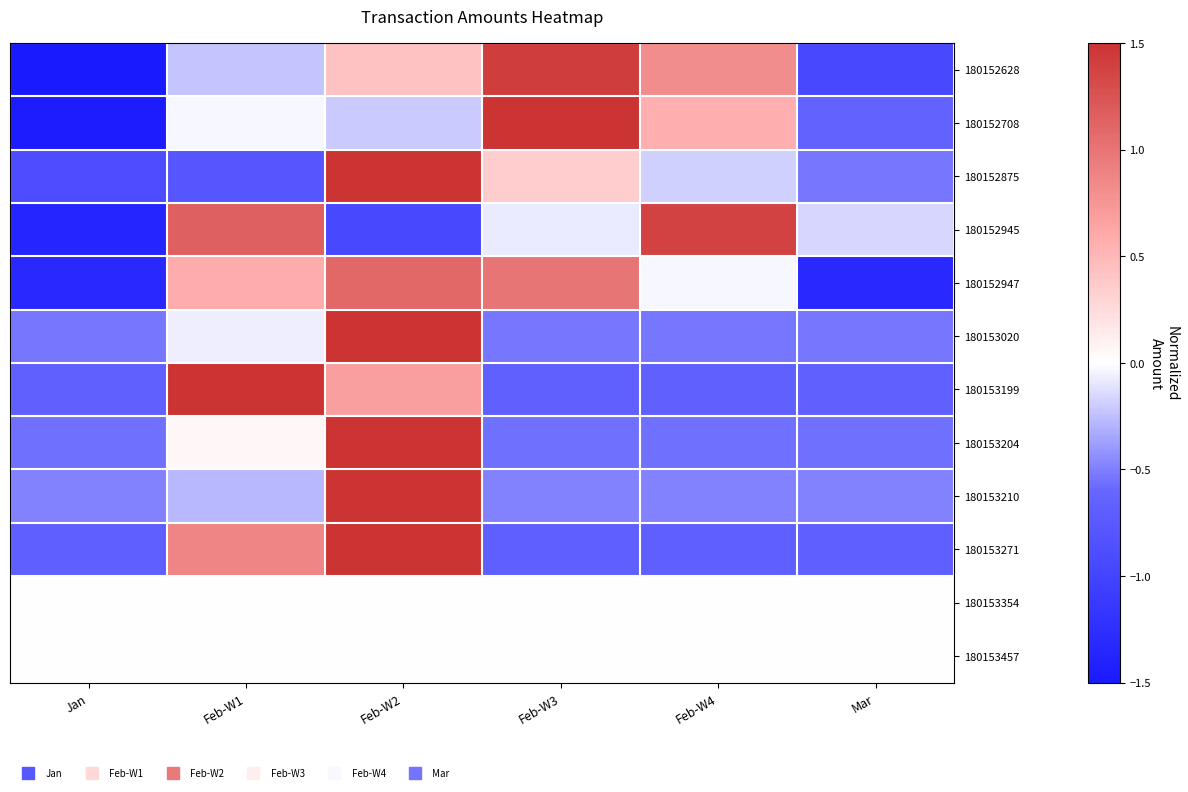

Reading left to right, what are all the values shown in this chart?

180152628: Jan=-1.5	Feb-W1=-0.2	Feb-W2=0.4	Feb-W3=1.4	Feb-W4=0.8	Mar=-0.9
180152708: Jan=-1.5	Feb-W1=-0.0	Feb-W2=-0.2	Feb-W3=1.8	Feb-W4=0.6	Mar=-0.6
180152875: Jan=-0.9	Feb-W1=-0.8	Feb-W2=2.0	Feb-W3=0.3	Feb-W4=-0.2	Mar=-0.5
180152945: Jan=-1.4	Feb-W1=1.2	Feb-W2=-0.9	Feb-W3=-0.1	Feb-W4=1.4	Mar=-0.2
180152947: Jan=-1.3	Feb-W1=0.6	Feb-W2=1.1	Feb-W3=1.0	Feb-W4=-0.0	Mar=-1.3
180153020: Jan=-0.5	Feb-W1=-0.1	Feb-W2=2.2	Feb-W3=-0.5	Feb-W4=-0.5	Mar=-0.5
180153199: Jan=-0.7	Feb-W1=2.0	Feb-W2=0.7	Feb-W3=-0.7	Feb-W4=-0.7	Mar=-0.7
180153204: Jan=-0.6	Feb-W1=0.1	Feb-W2=2.2	Feb-W3=-0.6	Feb-W4=-0.6	Mar=-0.6
180153210: Jan=-0.5	Feb-W1=-0.3	Feb-W2=2.2	Feb-W3=-0.5	Feb-W4=-0.5	Mar=-0.5
180153271: Jan=-0.7	Feb-W1=0.9	Feb-W2=1.8	Feb-W3=-0.7	Feb-W4=-0.7	Mar=-0.7
180153354: Jan=0.0	Feb-W1=0.0	Feb-W2=0.0	Feb-W3=0.0	Feb-W4=0.0	Mar=0.0
180153457: Jan=0.0	Feb-W1=0.0	Feb-W2=0.0	Feb-W3=0.0	Feb-W4=0.0	Mar=0.0